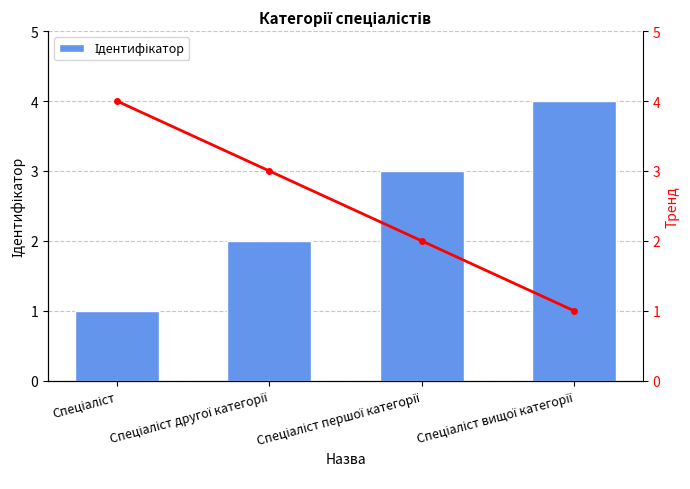

What is the highest value of the Тренд series?

4